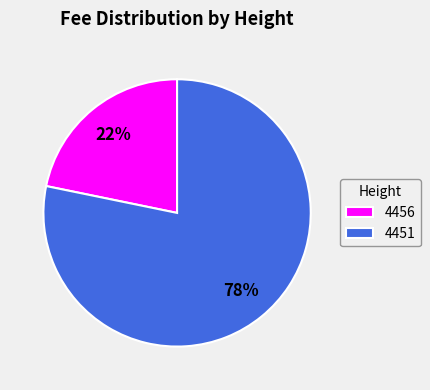

To the nearest percent, what is the average slice percentage?

50%